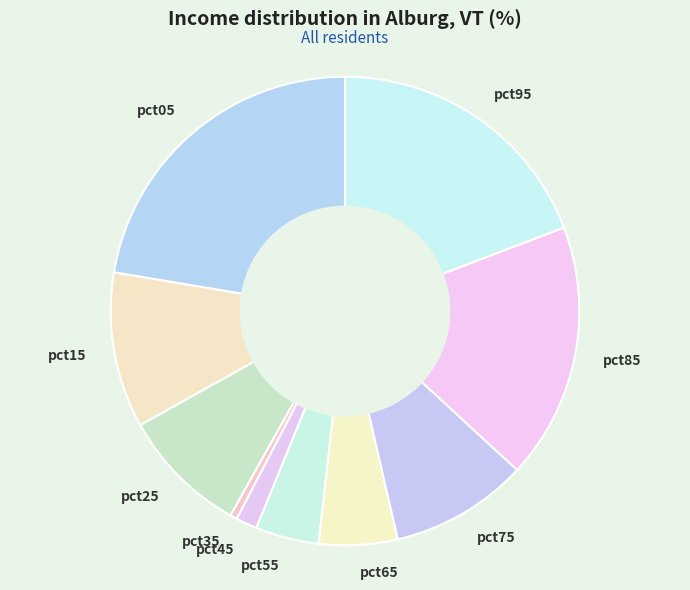

Which category has the biggest portion of the pie?

pct05